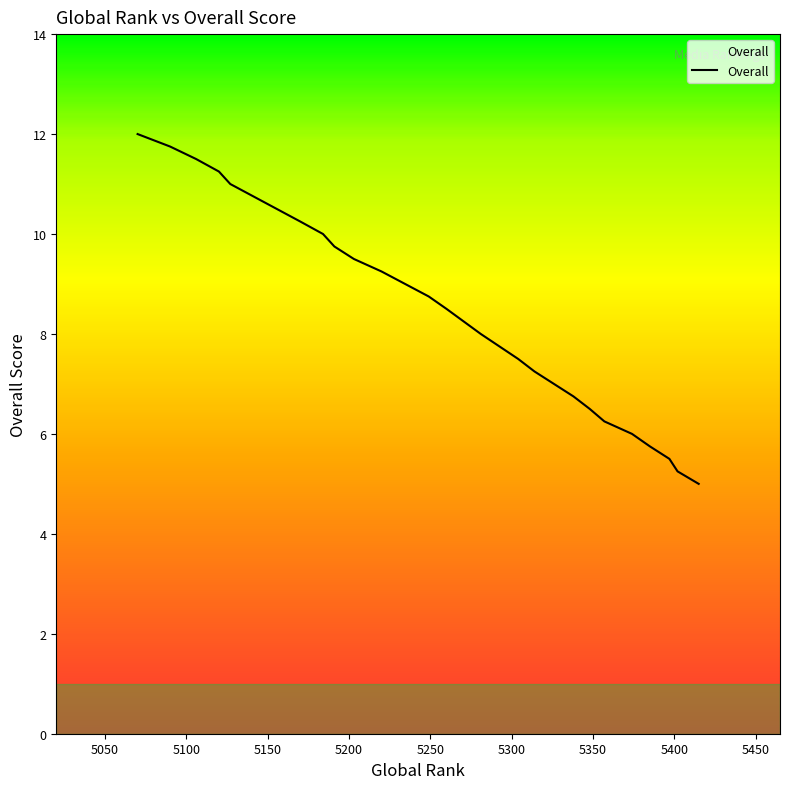

Does the chart display data point markers on the line(s)?

No